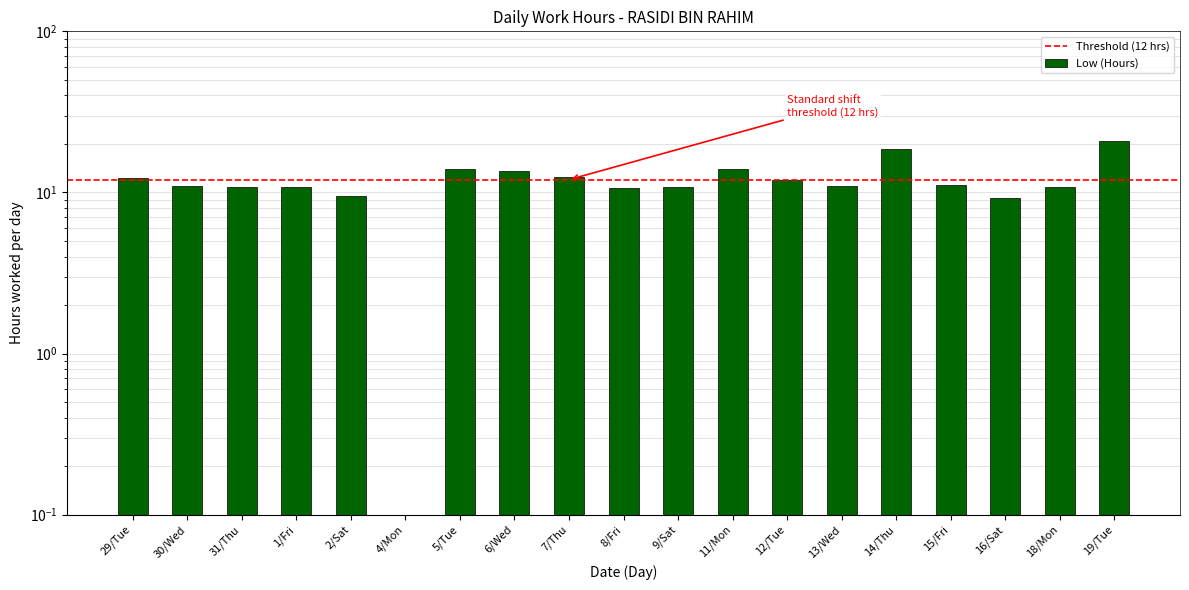

What position from the left is 6/Wed?

8